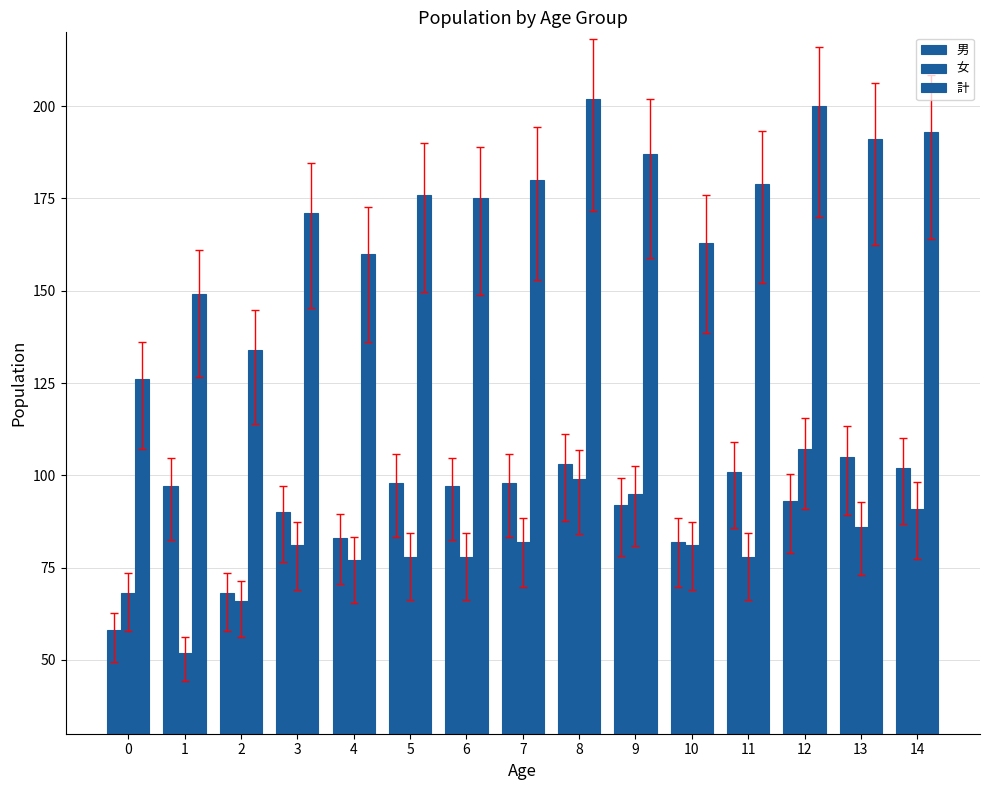

How many values in the 計 series are below 176?

7